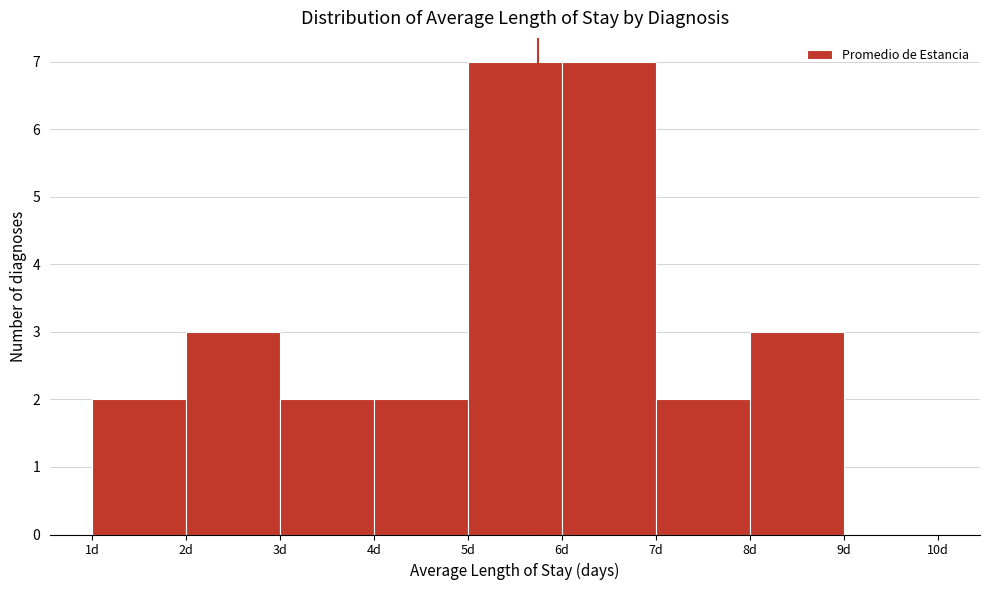

Reading left to right, transcribe this chart: for each bar, give the range it covers on the x-axis and its height. The values are not printed on the chart, so give them approximately, as read against the axis.

1 to 2: 2
2 to 3: 3
3 to 4: 2
4 to 5: 2
5 to 6: 7
6 to 7: 7
7 to 8: 2
8 to 9: 3
9 to 10: 0